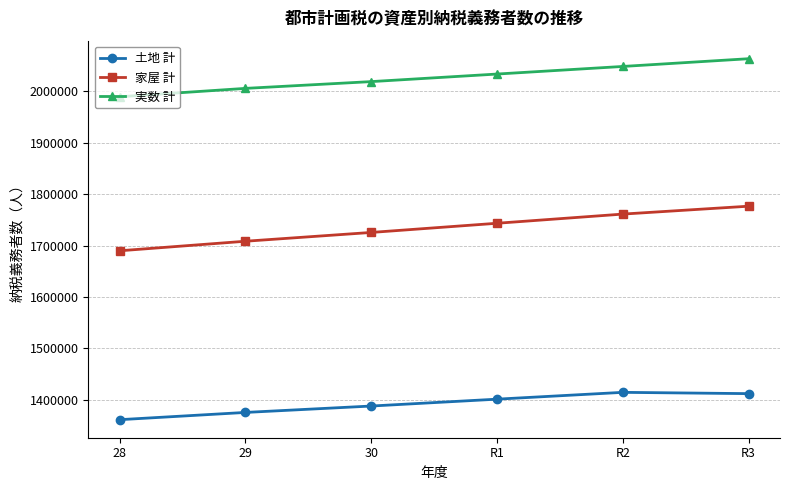

What is the sum of the 家屋 計 values at 30 and R3?

3502082